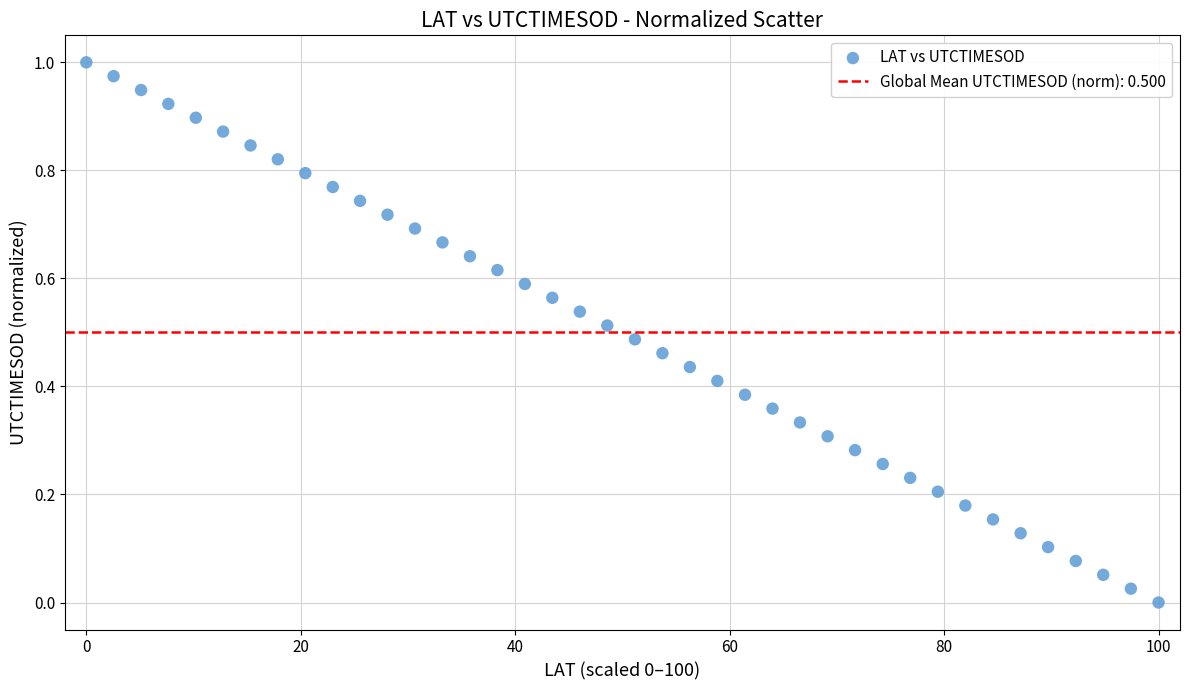

What is the range of X values (max minus min)?

100.0